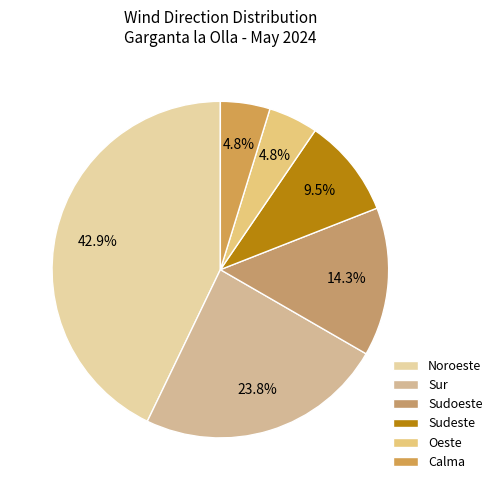

To the nearest percent, what percentage of the pie is Oeste?

5%